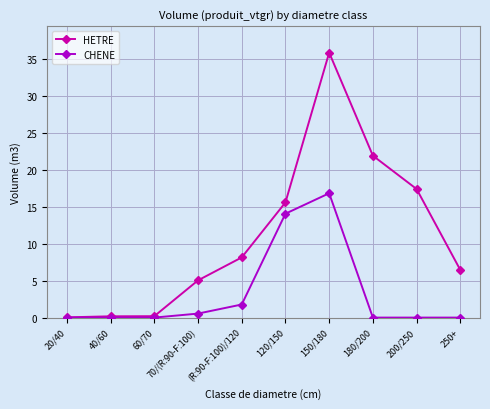

True or false: HETRE has a value of 35.9 at 150/180.

True